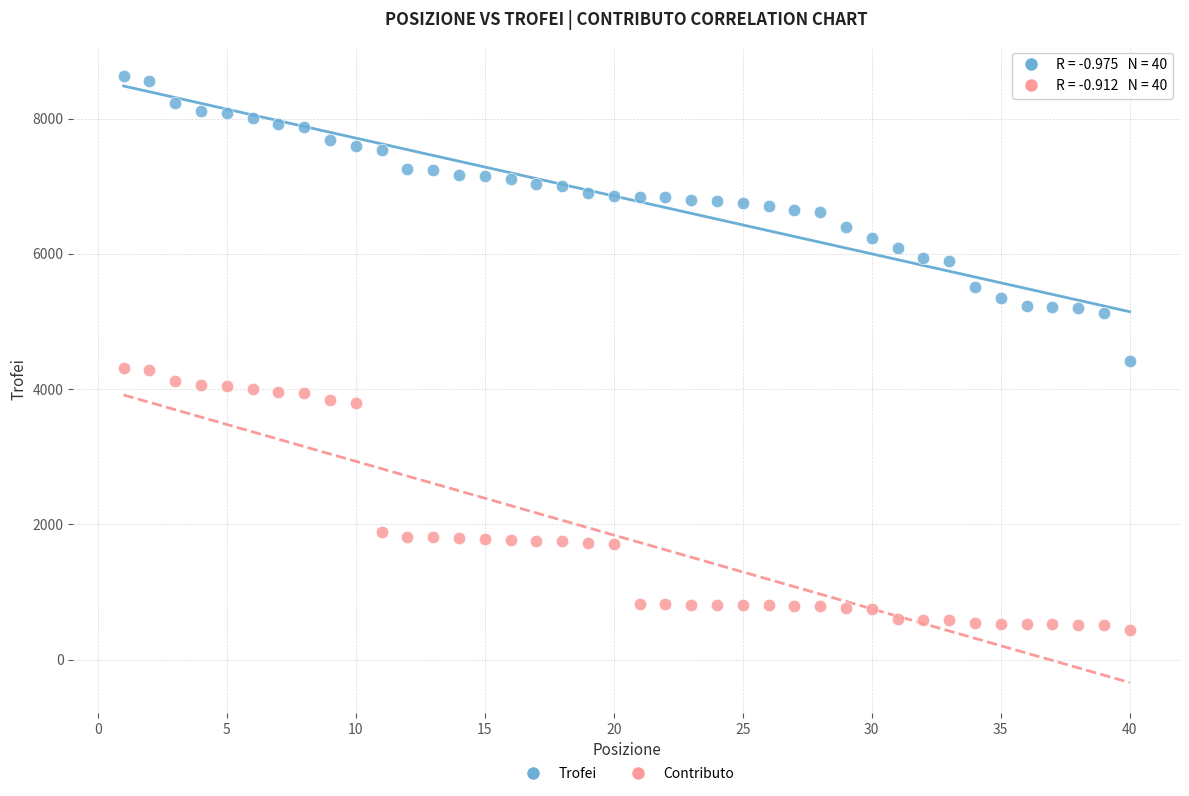

What is the X range (max minus min) for the scatter plot?

39